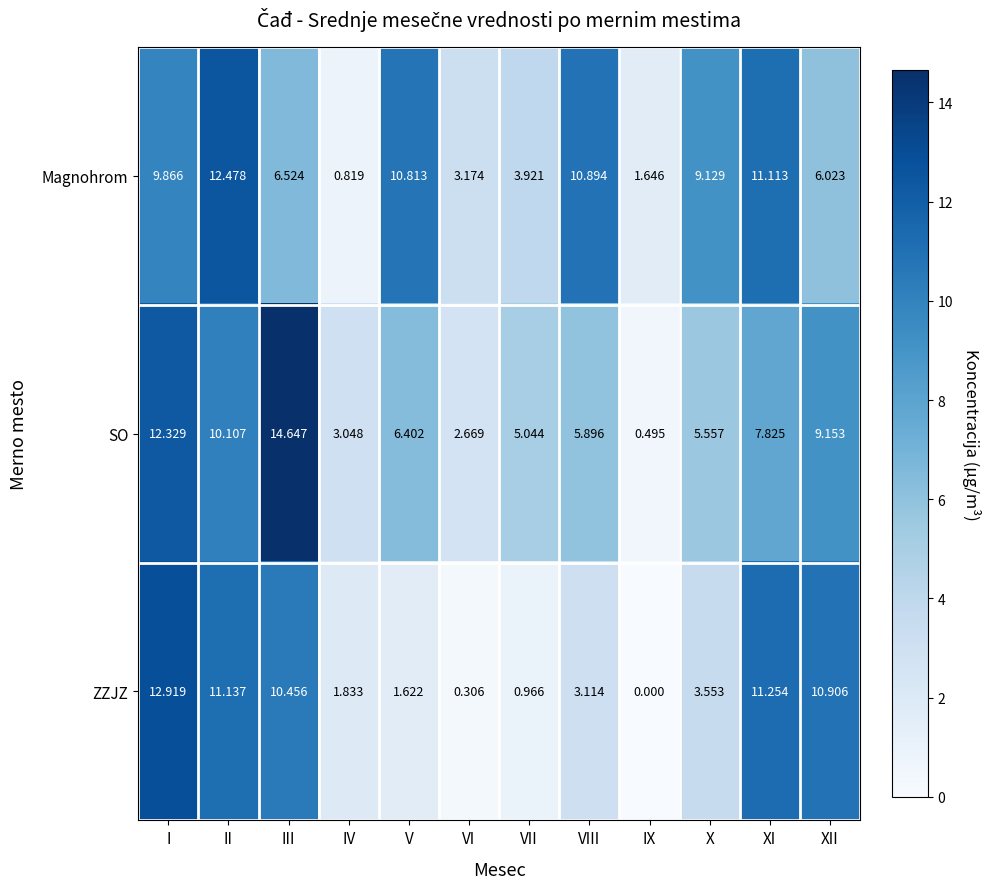

List the series in order of their peak value, lowest first.

Magnohrom, ZZJZ, SO